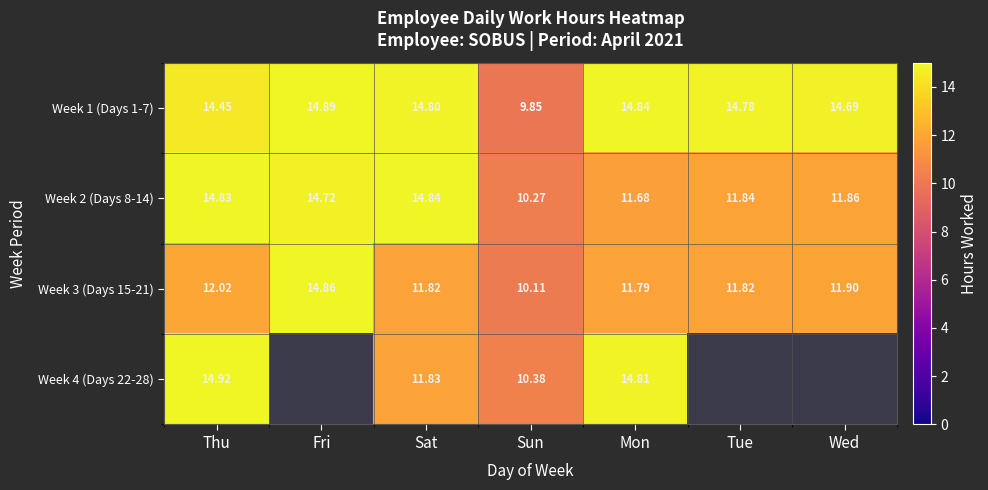

What is the approximate value of Week 2 (Days 8-14) at Fri?

14.7